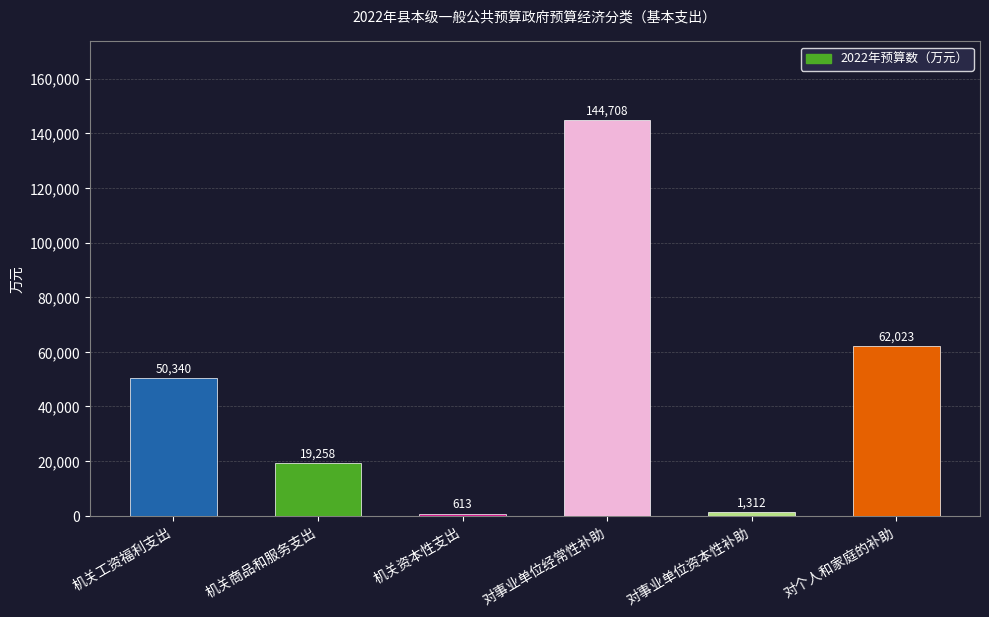

What is the minimum value shown in the chart?

613